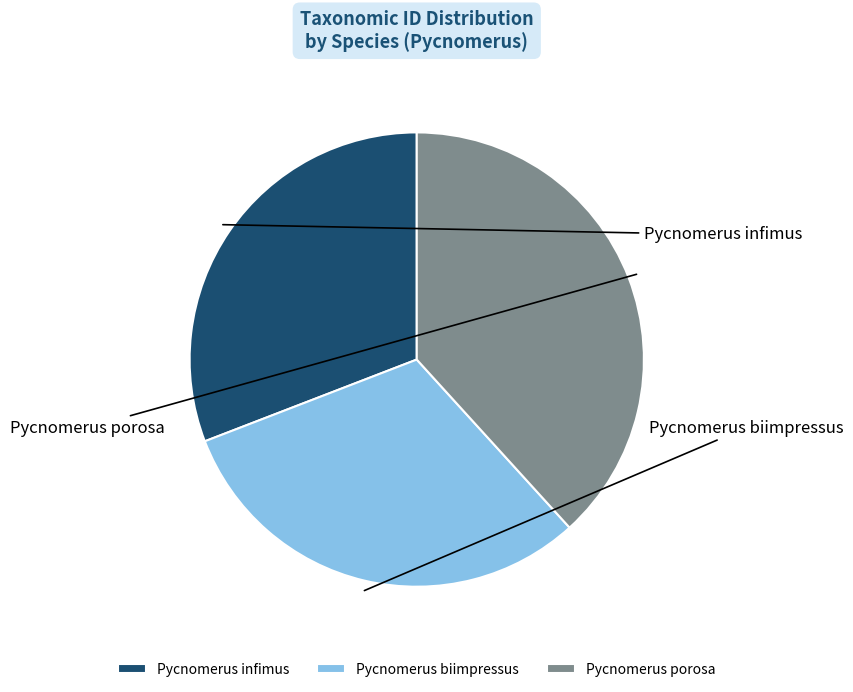

Rank the categories by value from lowest to highest.

Pycnomerus infimus, Pycnomerus biimpressus, Pycnomerus porosa